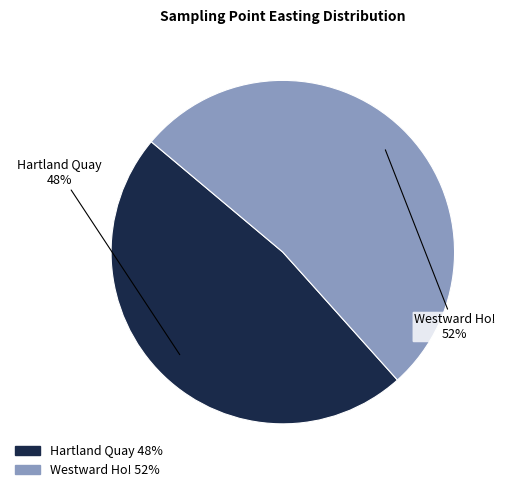

How many slices are in this pie chart?

2